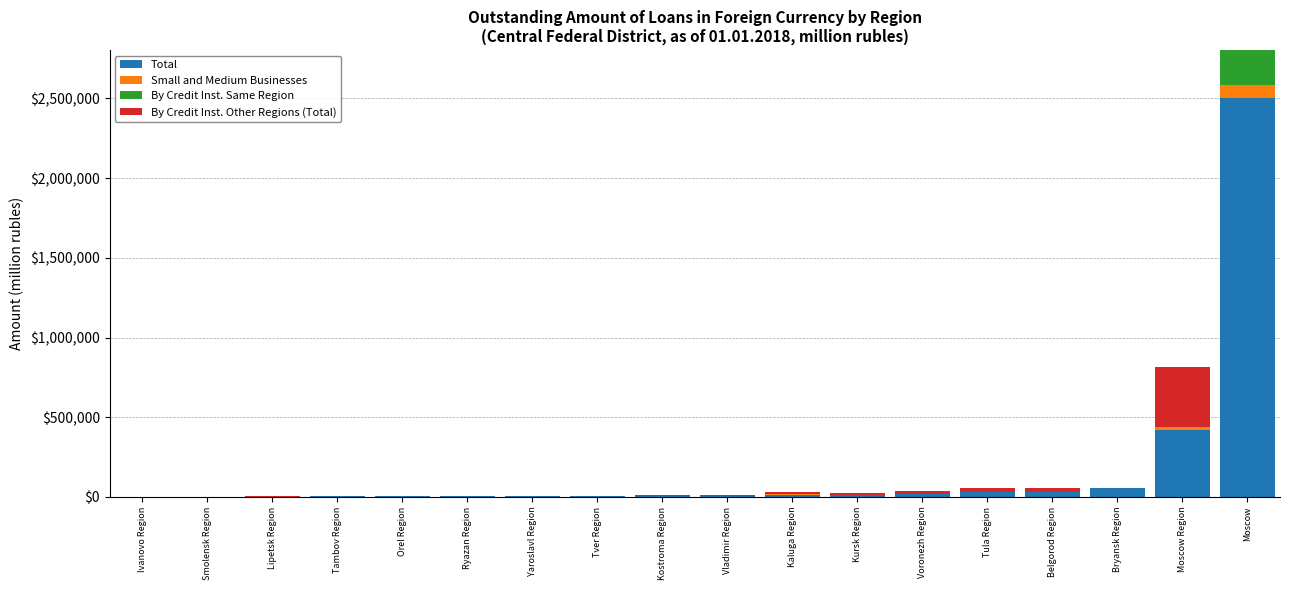

What is the difference between the By Credit Inst. Other Regions (Total) values at Vladimir Region and Ryazan Region?

1150